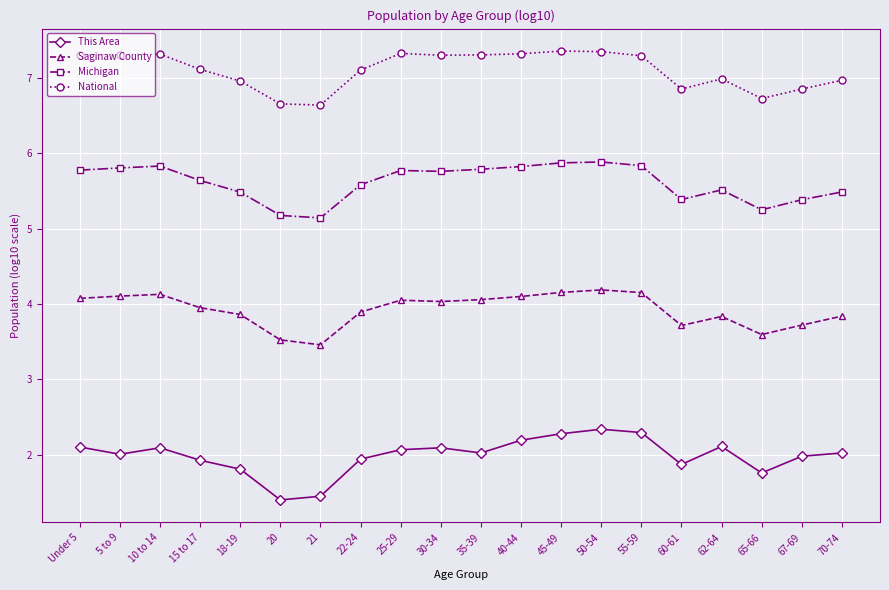

True or false: This Area has a value of 0.8 at 15 to 17.

False